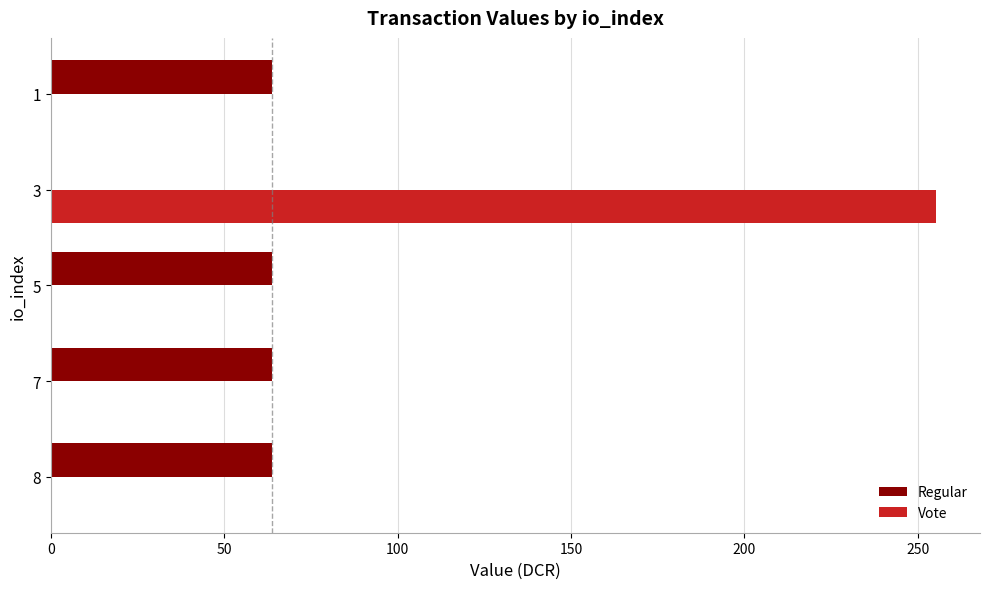

The value of Vote at 7 is 0.0. True or false?

True